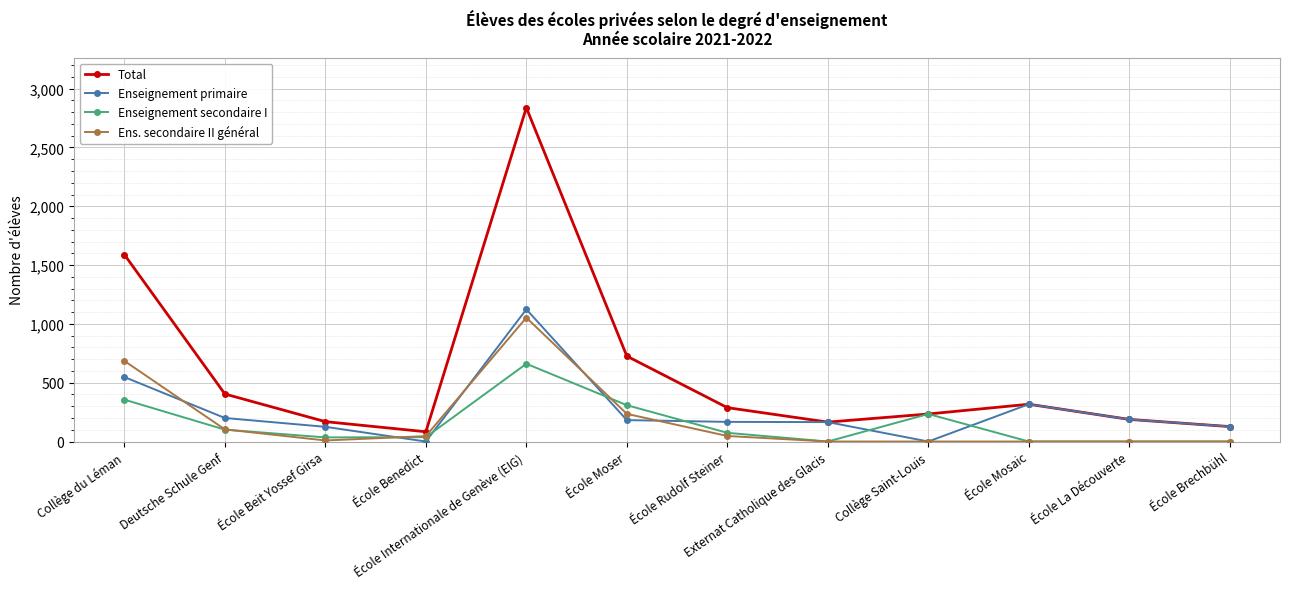

What is the label of the 9th point from the left?

Collège Saint-Louis